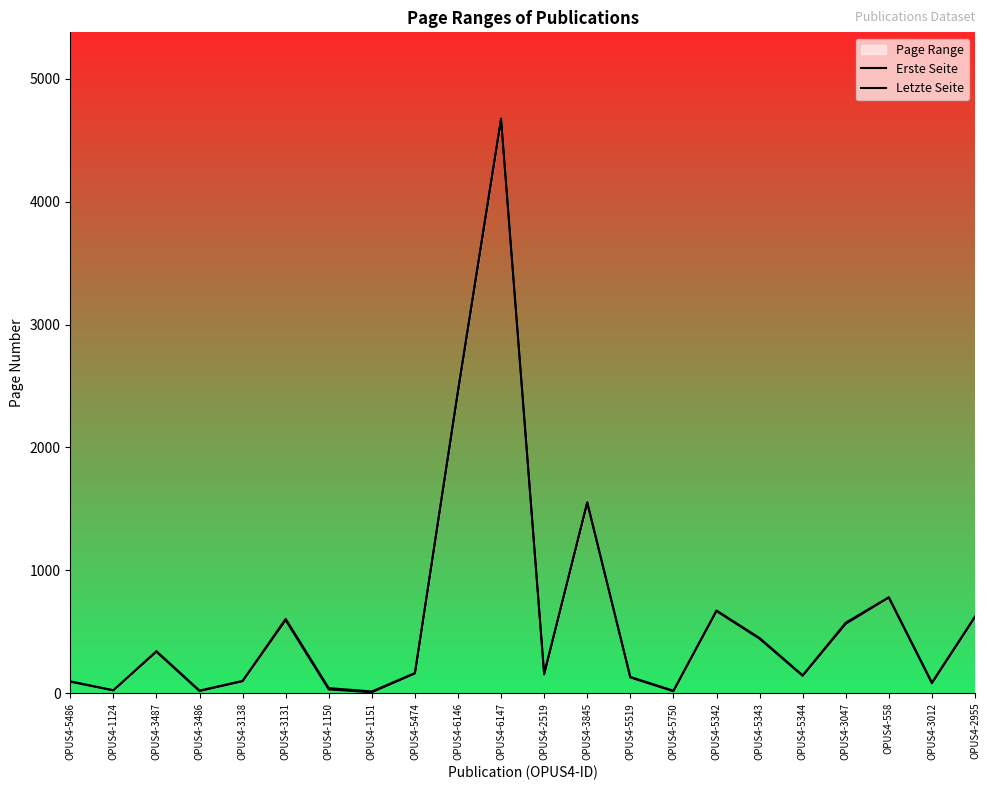

Rank the series at OPUS4-2955 from lowest to highest value.

Erste Seite, Letzte Seite